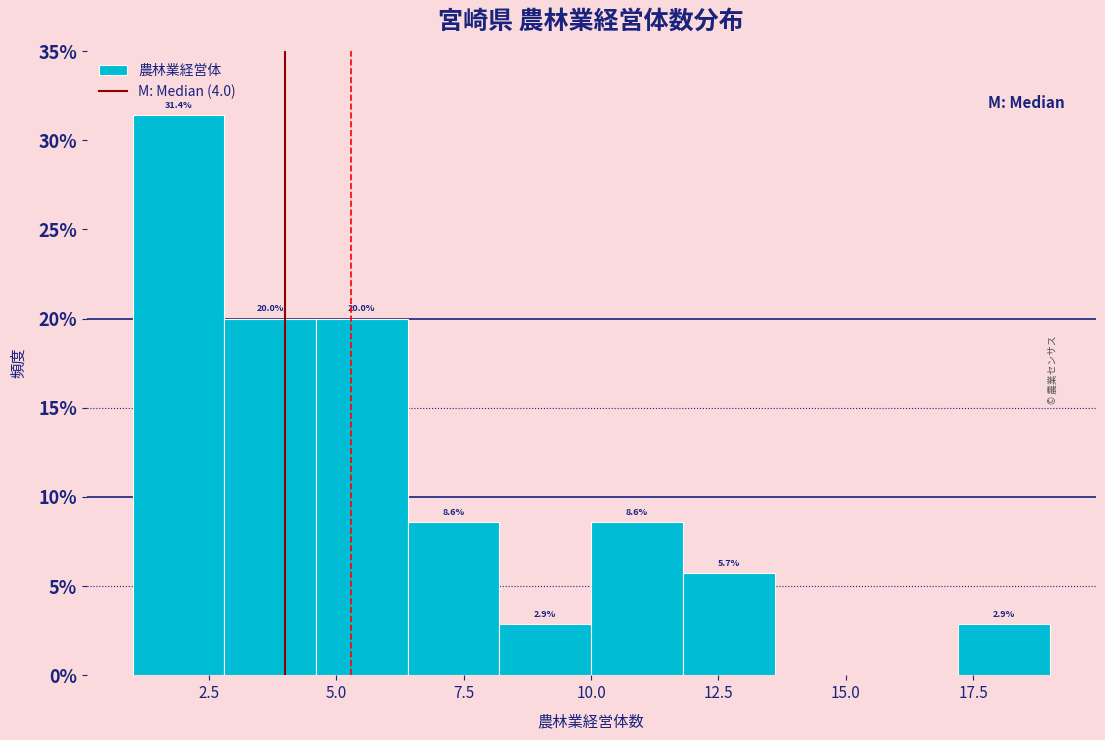

Read against the x-axis, roughly where is the centre of the tallest bar?

2.0